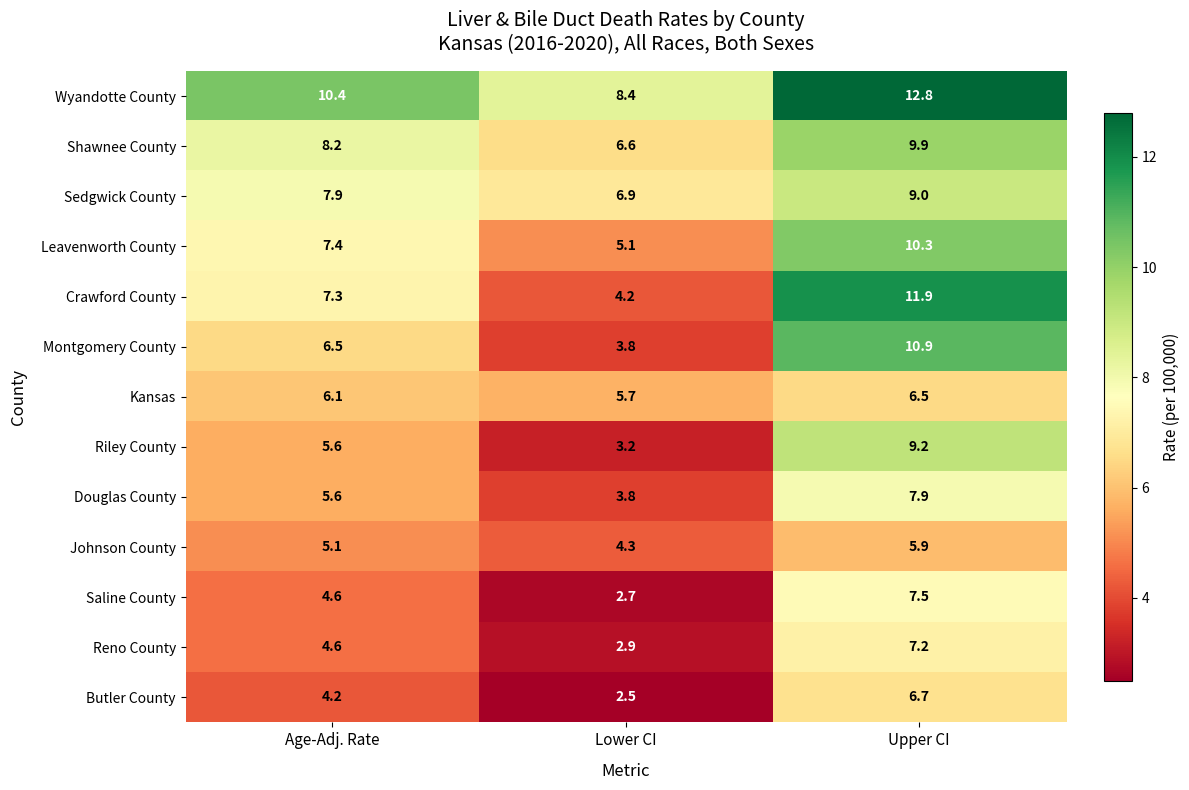

Count the number of categories in the chart.

3